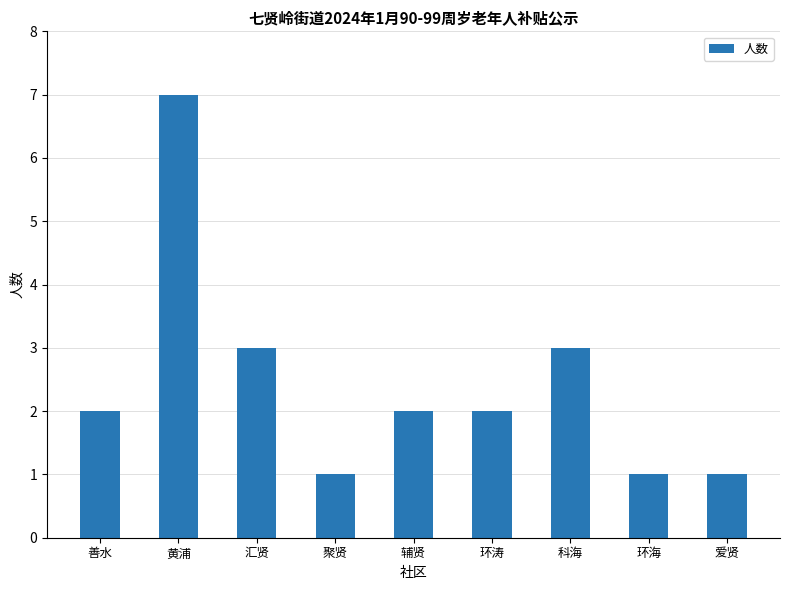

Does the chart contain stacked bars?

No